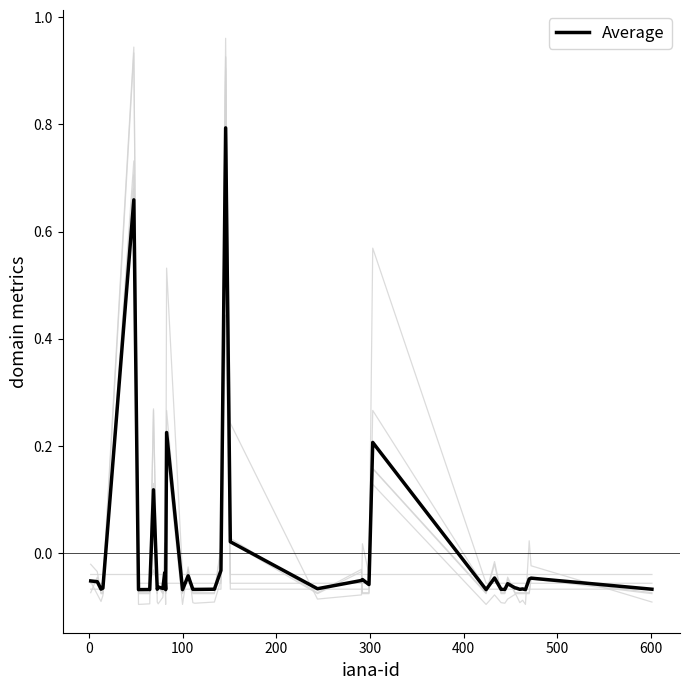

How many lines are shown in the chart?

7